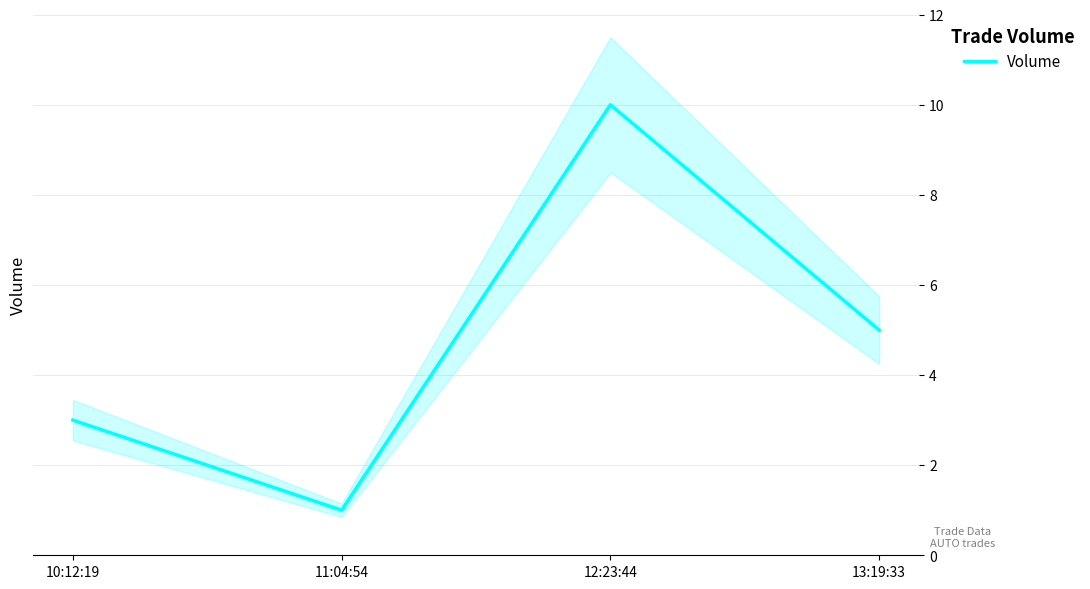

What is the smallest value displayed?

1